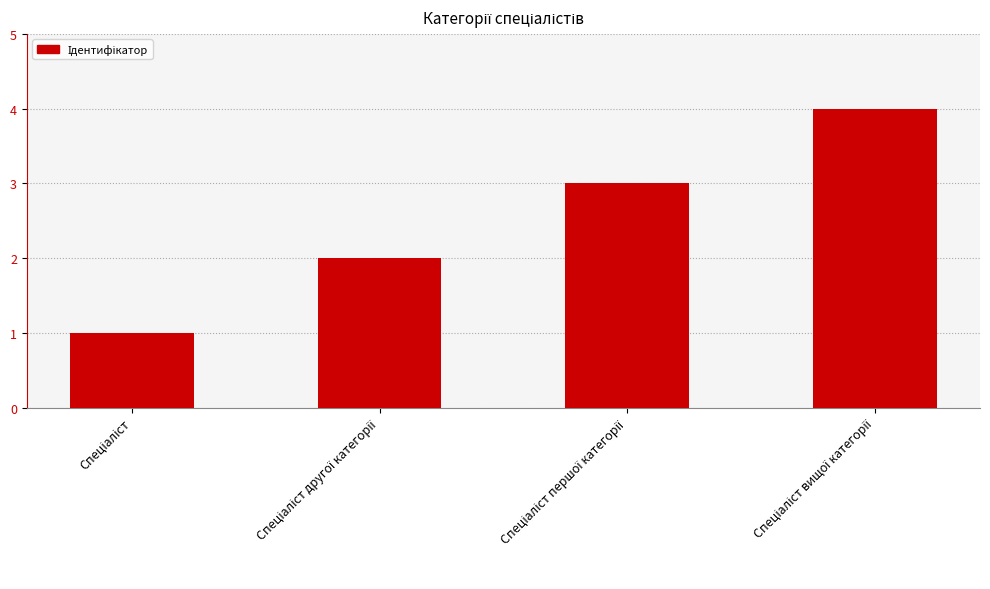

How many bars are there in total?

4